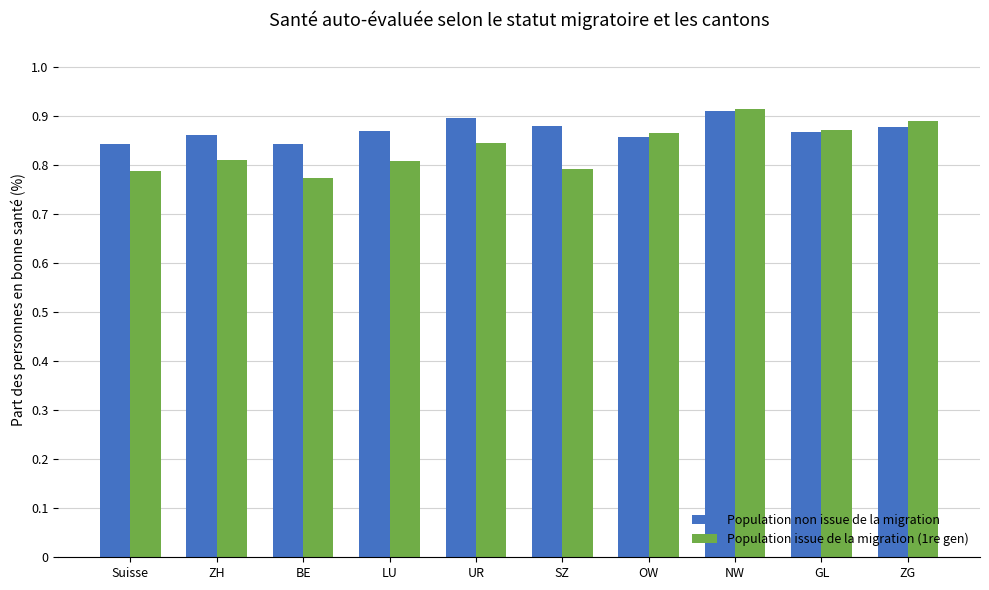

List the series in order of their peak value, lowest first.

Population non issue de la migration, Population issue de la migration (1re gen)